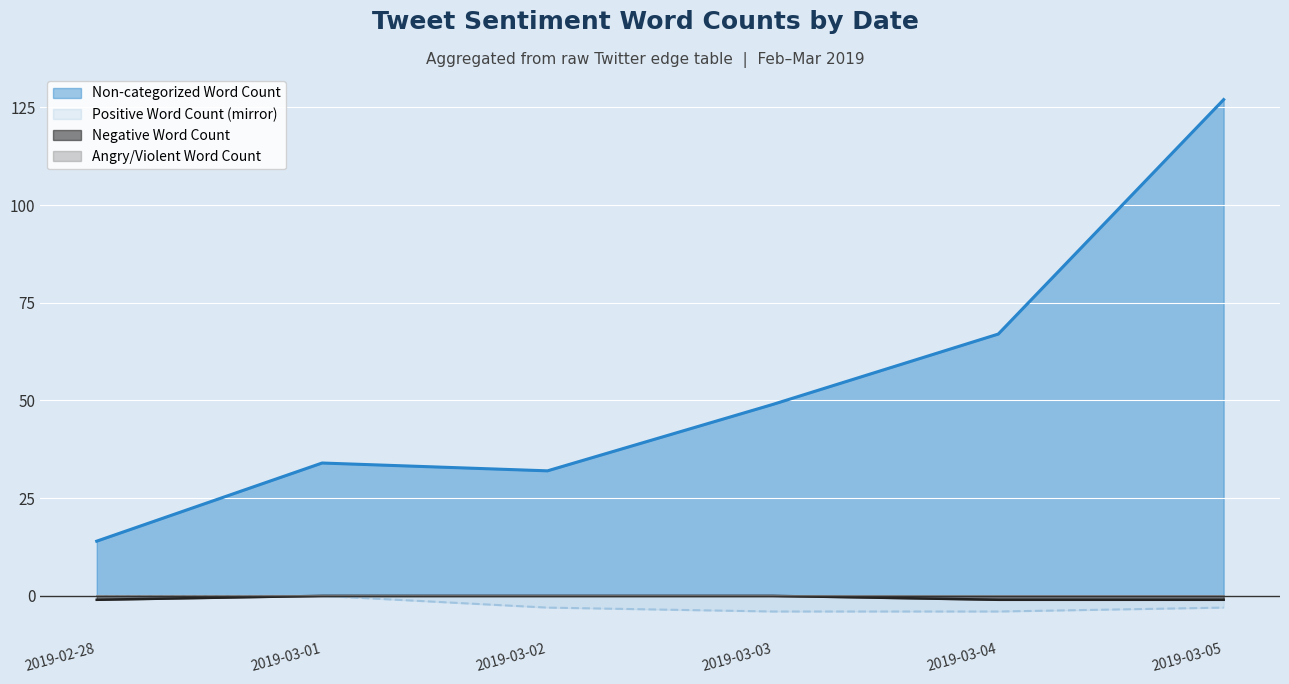

Rank the categories by Non-categorized Word Count value from lowest to highest.

2019-02-28, 2019-03-02, 2019-03-01, 2019-03-03, 2019-03-04, 2019-03-05